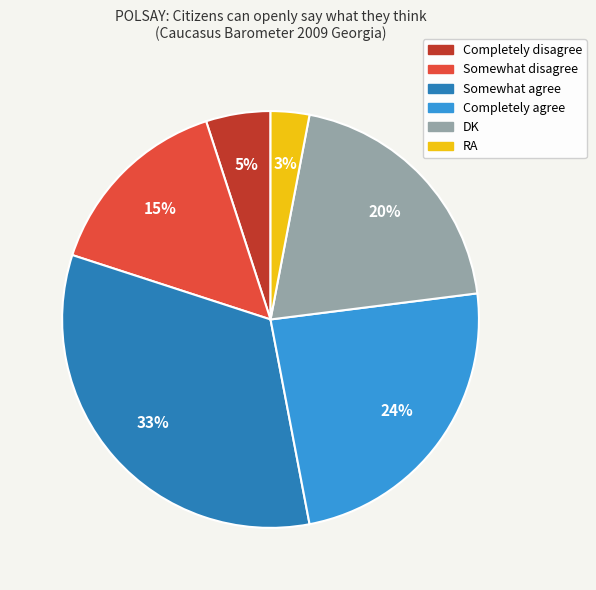

Between Somewhat disagree and Completely disagree, which is larger?

Somewhat disagree